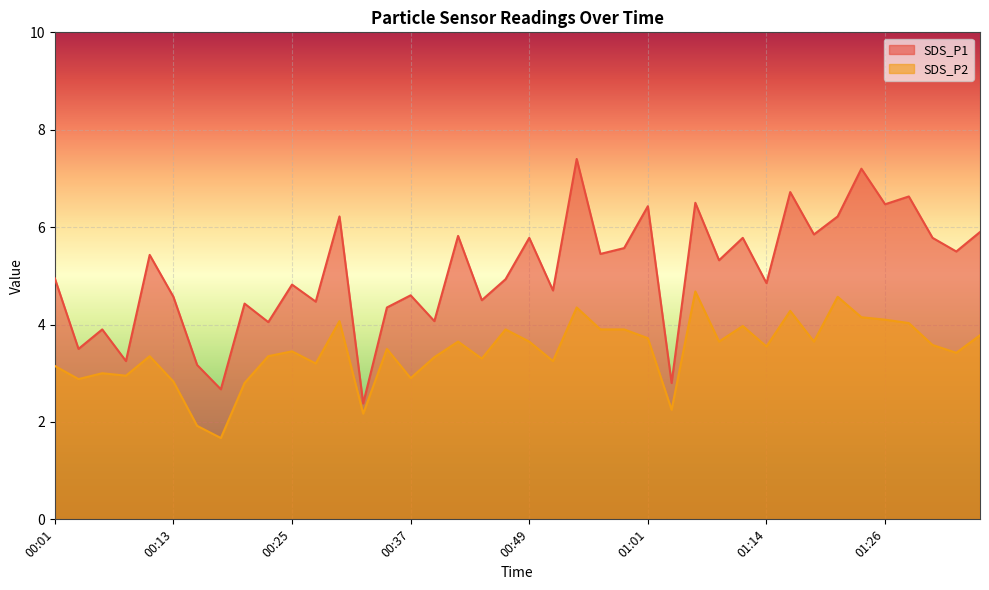

What are all the series names shown in the legend?

SDS_P1, SDS_P2